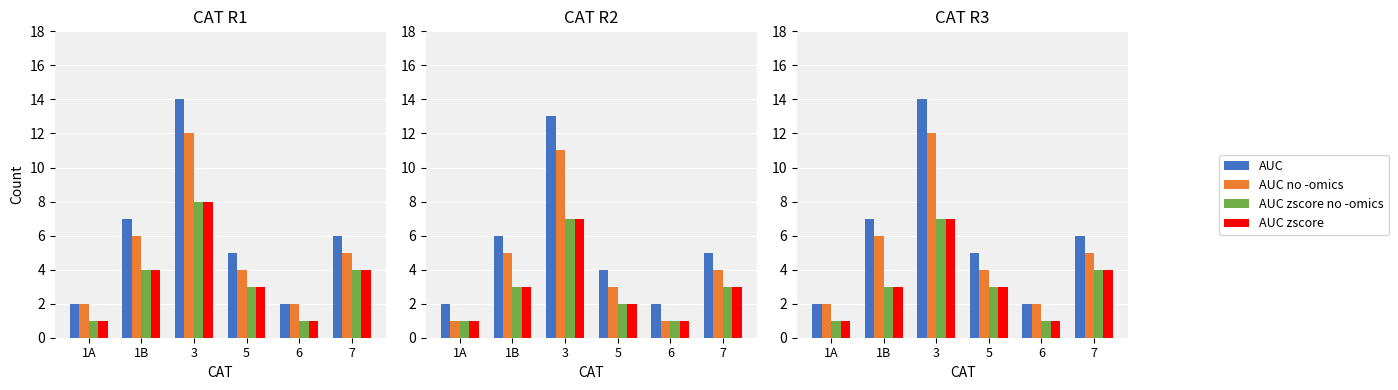

What is the minimum value for AUC?

2